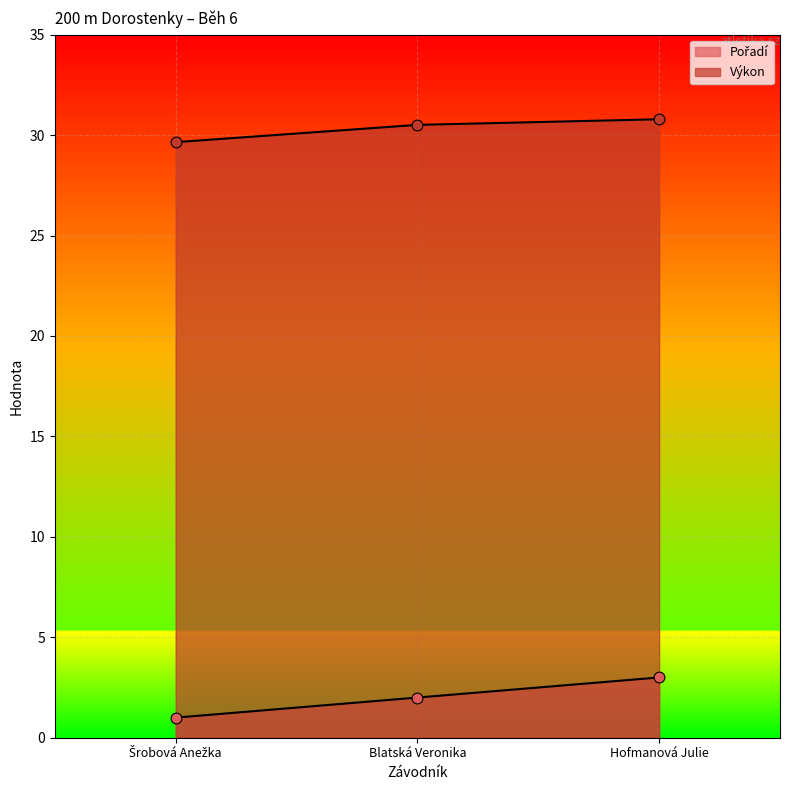

Which series has the widest spread of Y values?

Pořadí